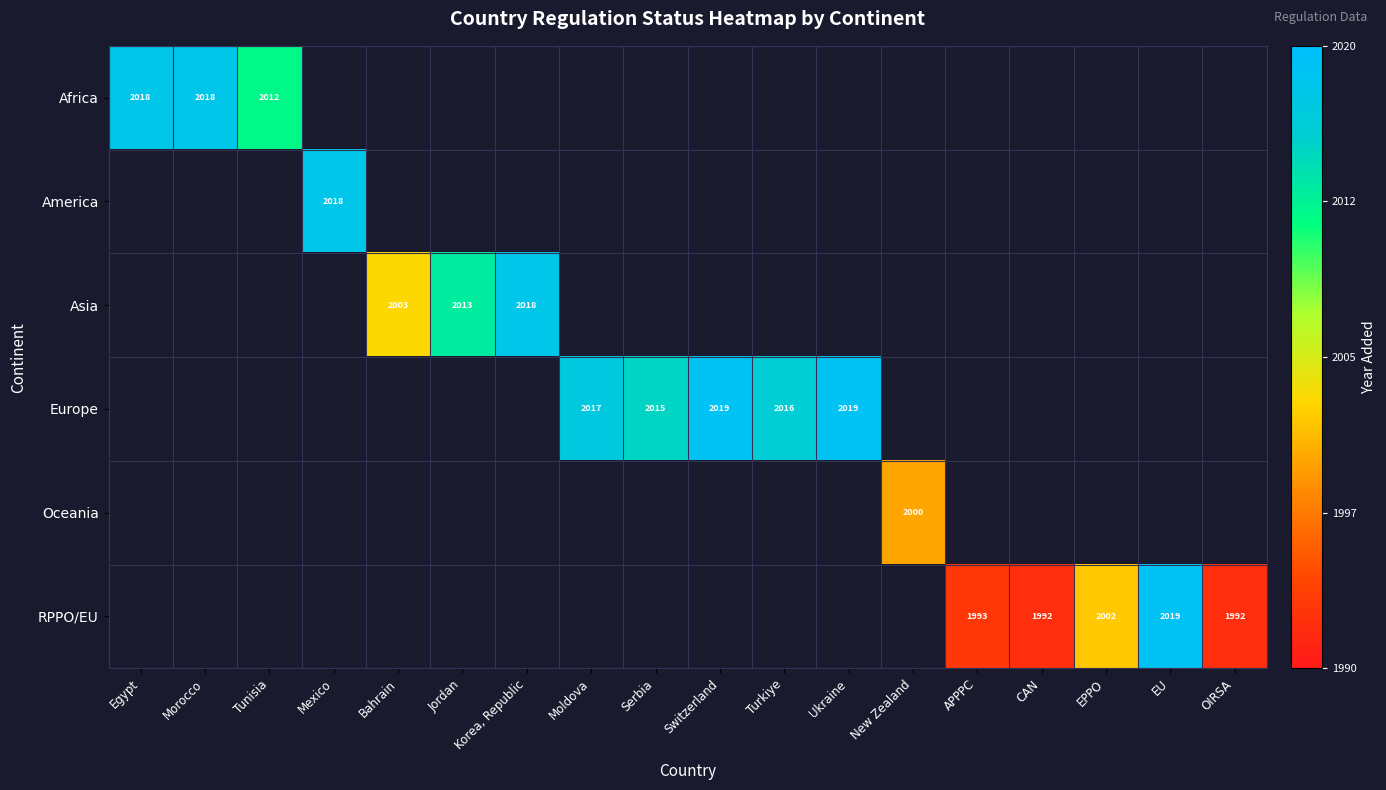

At Switzerland, list the series in order from smallest to largest.

Africa, America, Asia, Europe, Oceania, RPPO/EU